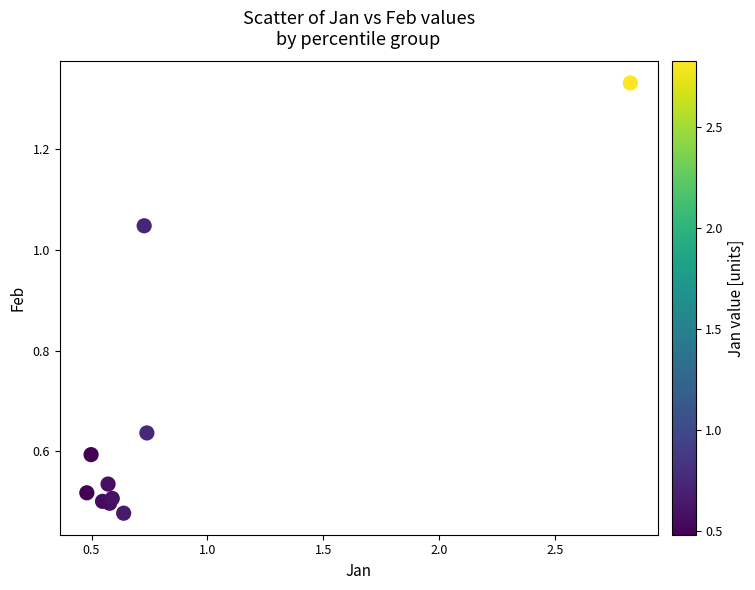

What is the range of Y values (max minus min)?

0.9